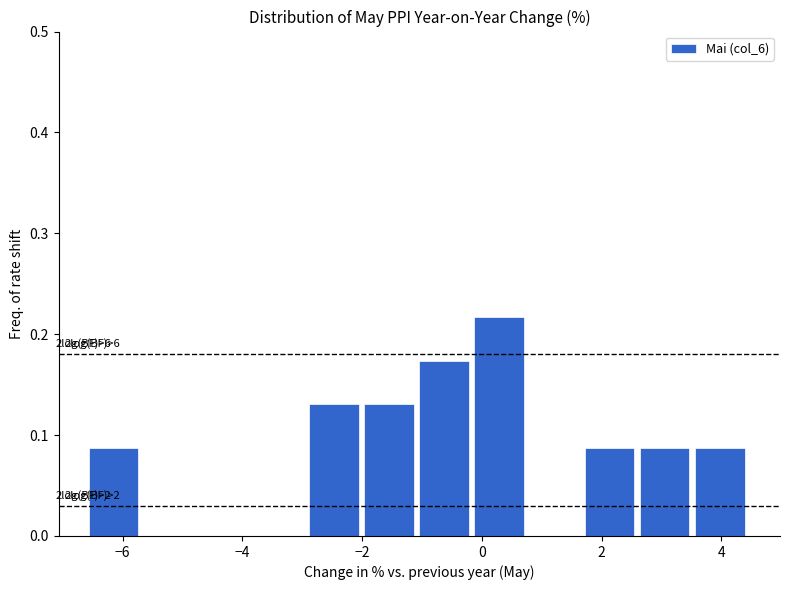

Which range on the x-axis has the tallest bar?

-0.2 to 0.8